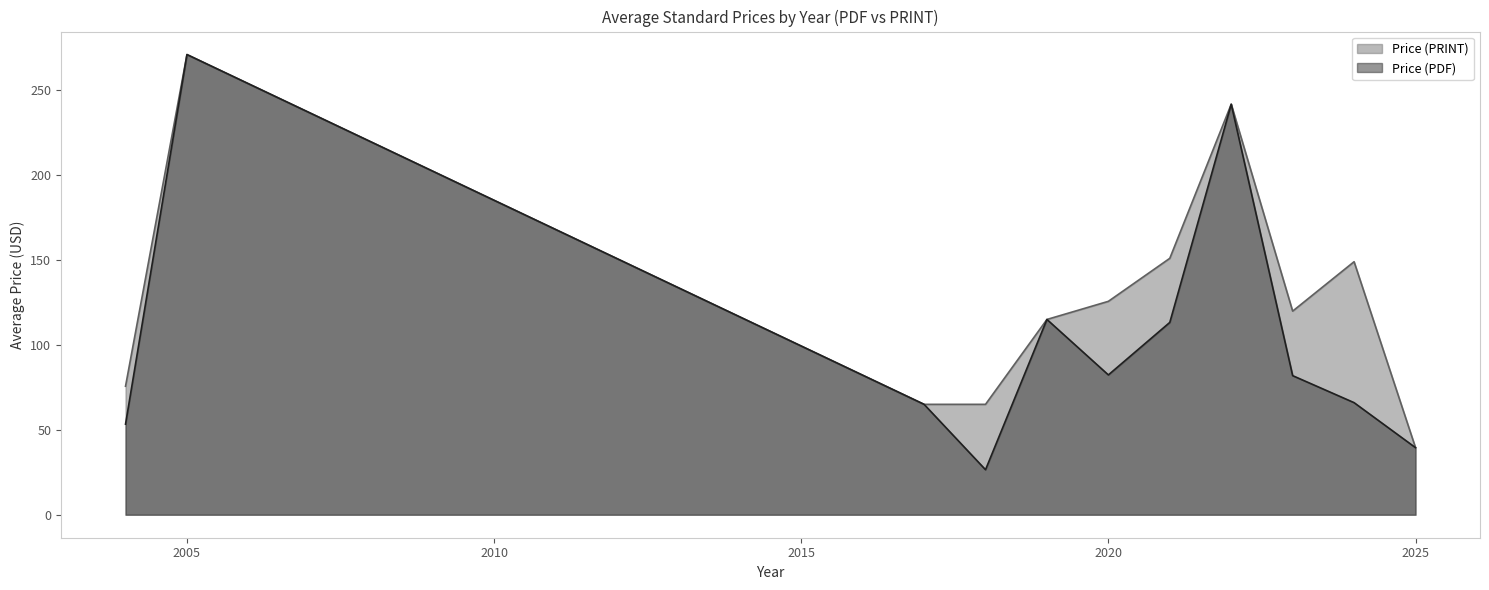

Which series has the largest total across all categories?

Price (PRINT)